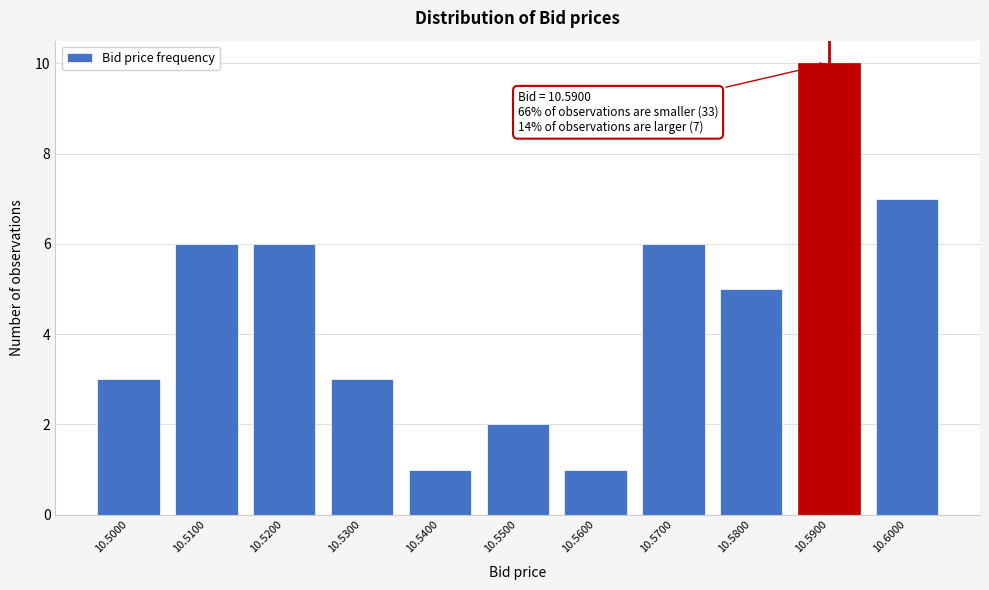

Reading right to left, what are all the values shown in this chart?

10.6000=7	10.5900=10	10.5800=5	10.5700=6	10.5600=1	10.5500=2	10.5400=1	10.5300=3	10.5200=6	10.5100=6	10.5000=3